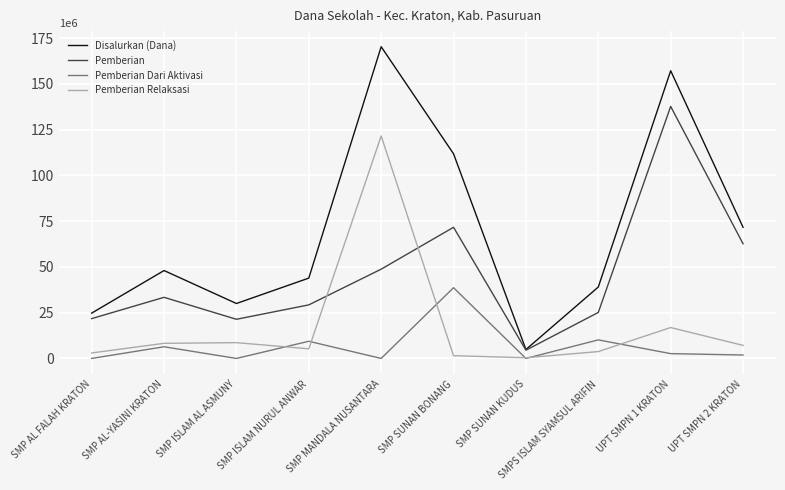

Rank the series by their maximum value, from lowest to highest.

Pemberian Dari Aktivasi, Pemberian Relaksasi, Pemberian, Disalurkan (Dana)